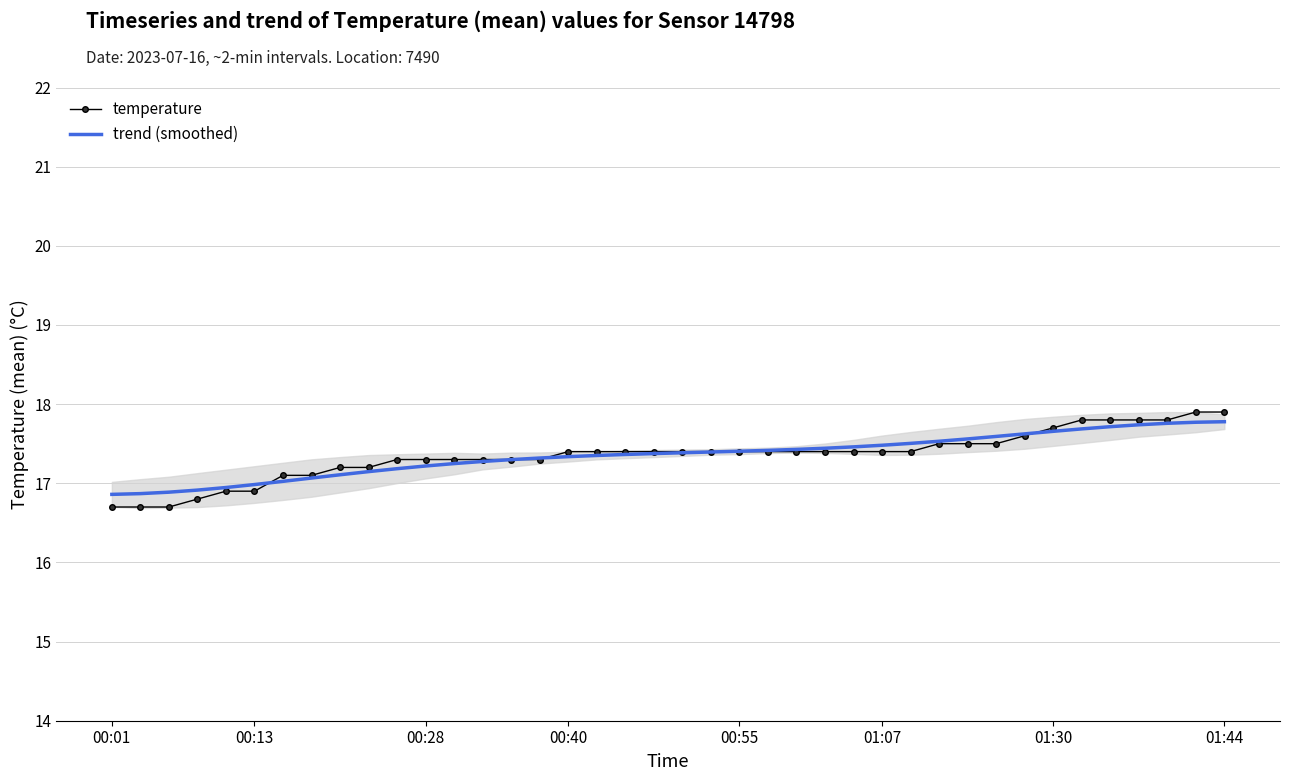

The temperature series shows 3.9 at 00:55. True or false?

False